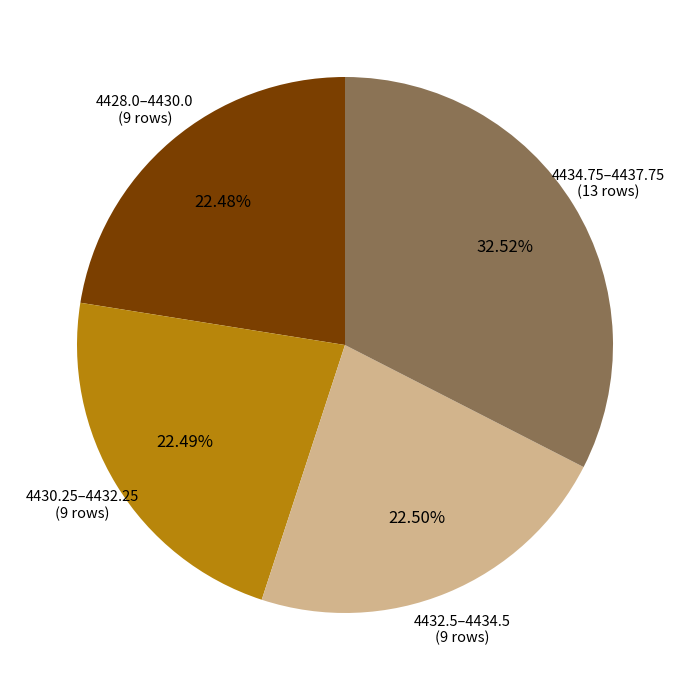

Is there any slice that represents more than half of the pie?

No